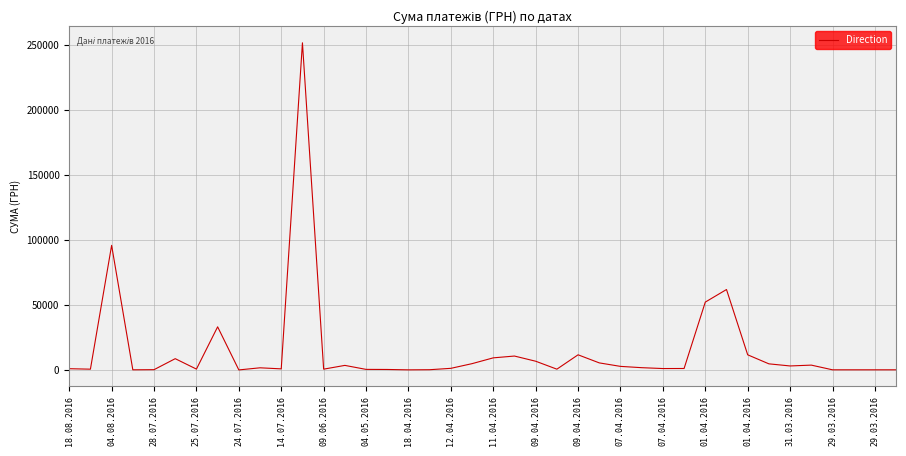

What is the difference between the maximum and minimum values?

251558.0